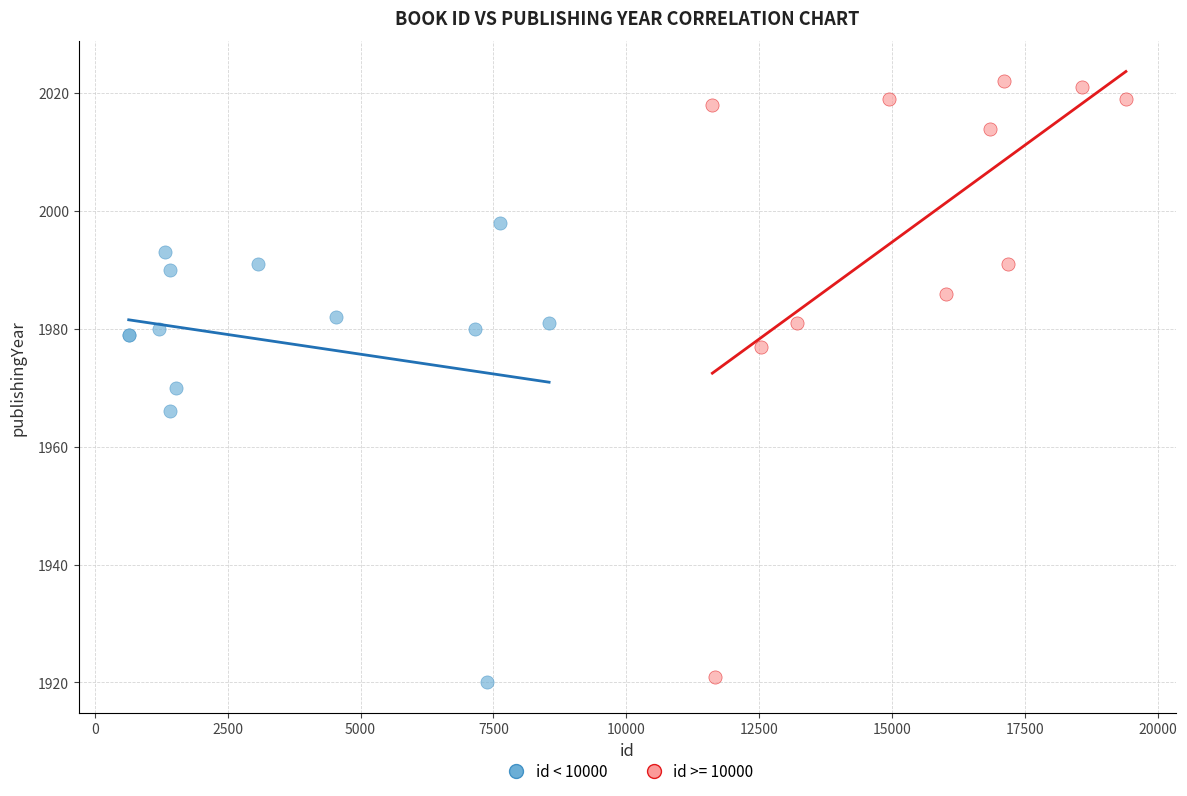

Which series contains the highest Y value?

id >= 10000